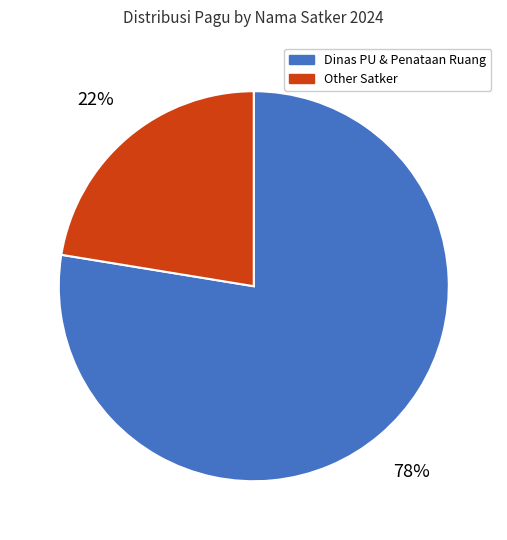

To the nearest percent, what is the average slice percentage?

50%